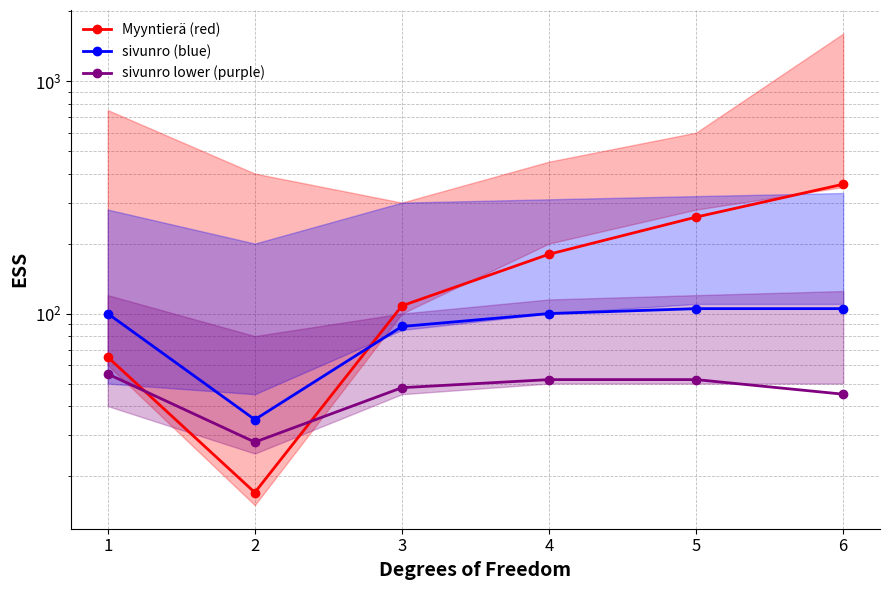

True or false: Myyntierä (red) has more than 0 points higher than both neighbors.

False